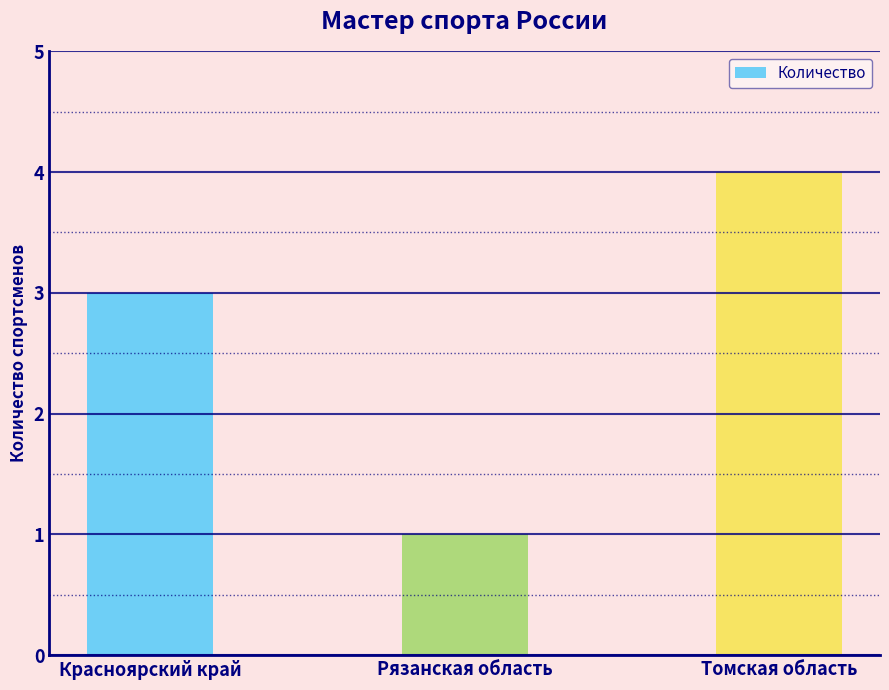

Does the chart contain any negative values?

No